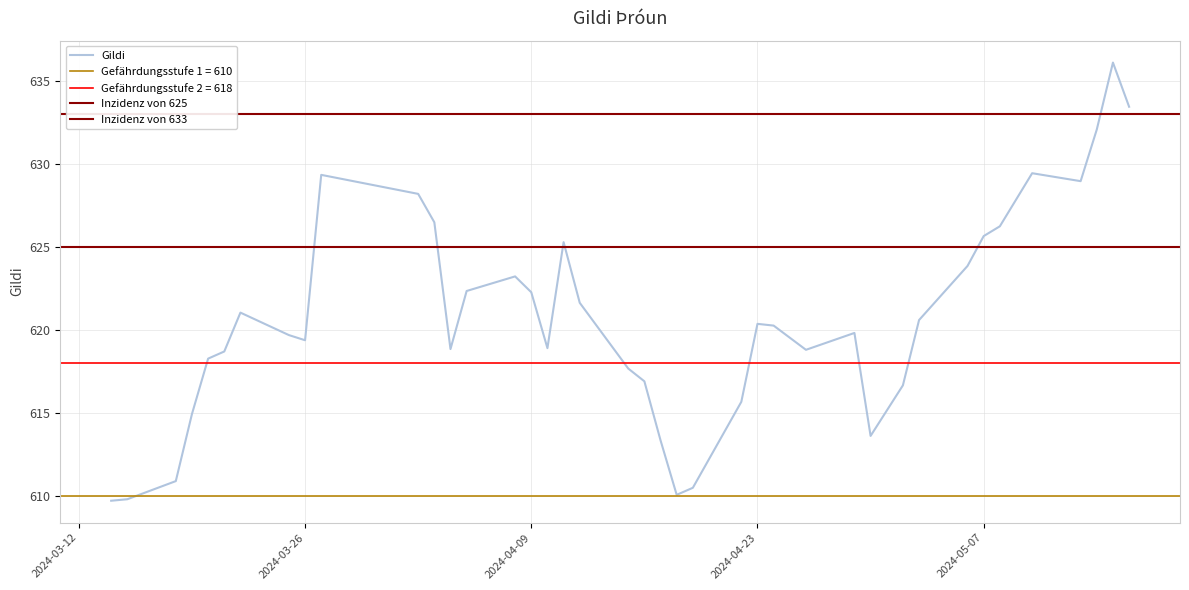

What is the sum of the values at 22.04.2024 and 30.04.2024?

1229.3